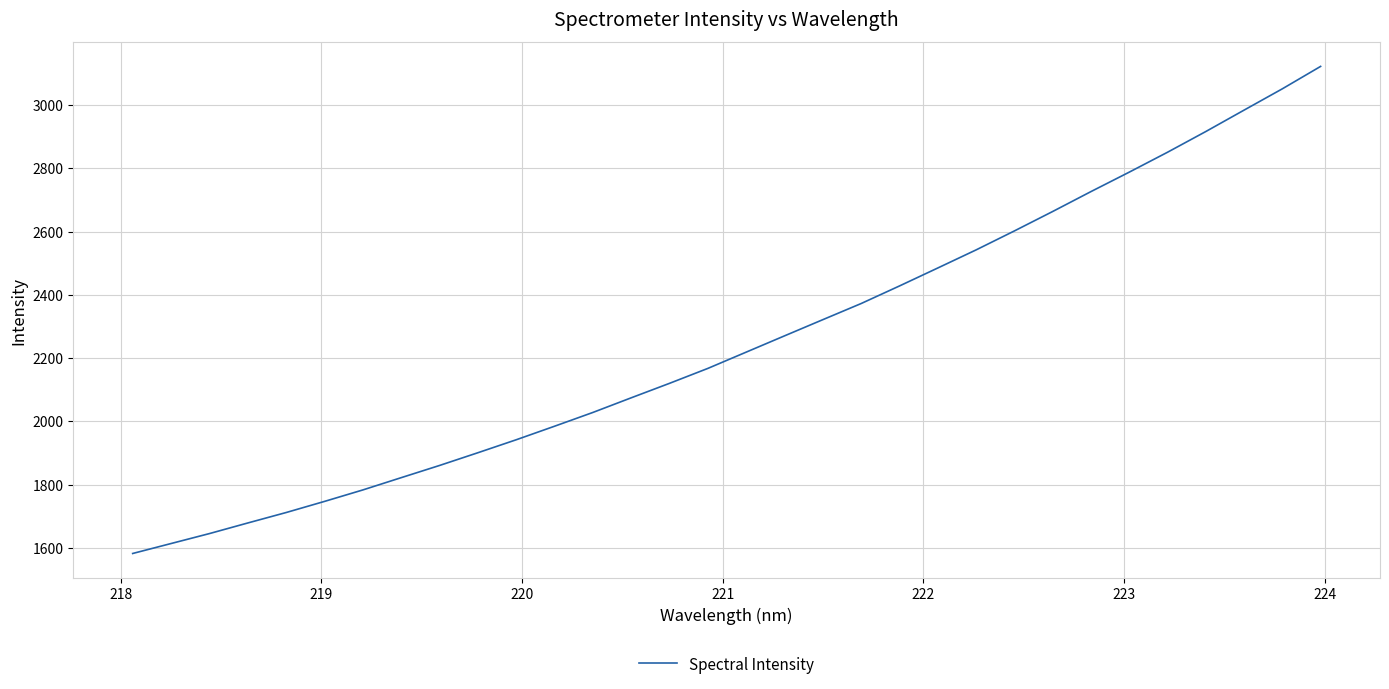

What is the greatest value displayed?

3122.3